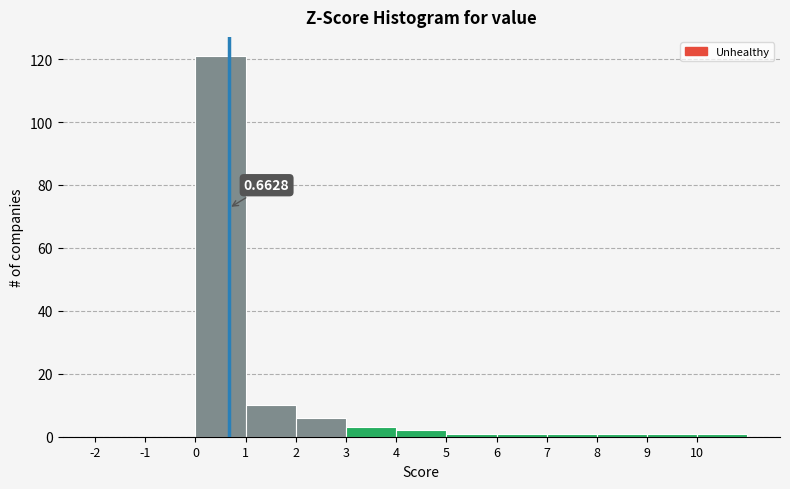

Over which range of the x-axis is the bar tallest?

0 to 1